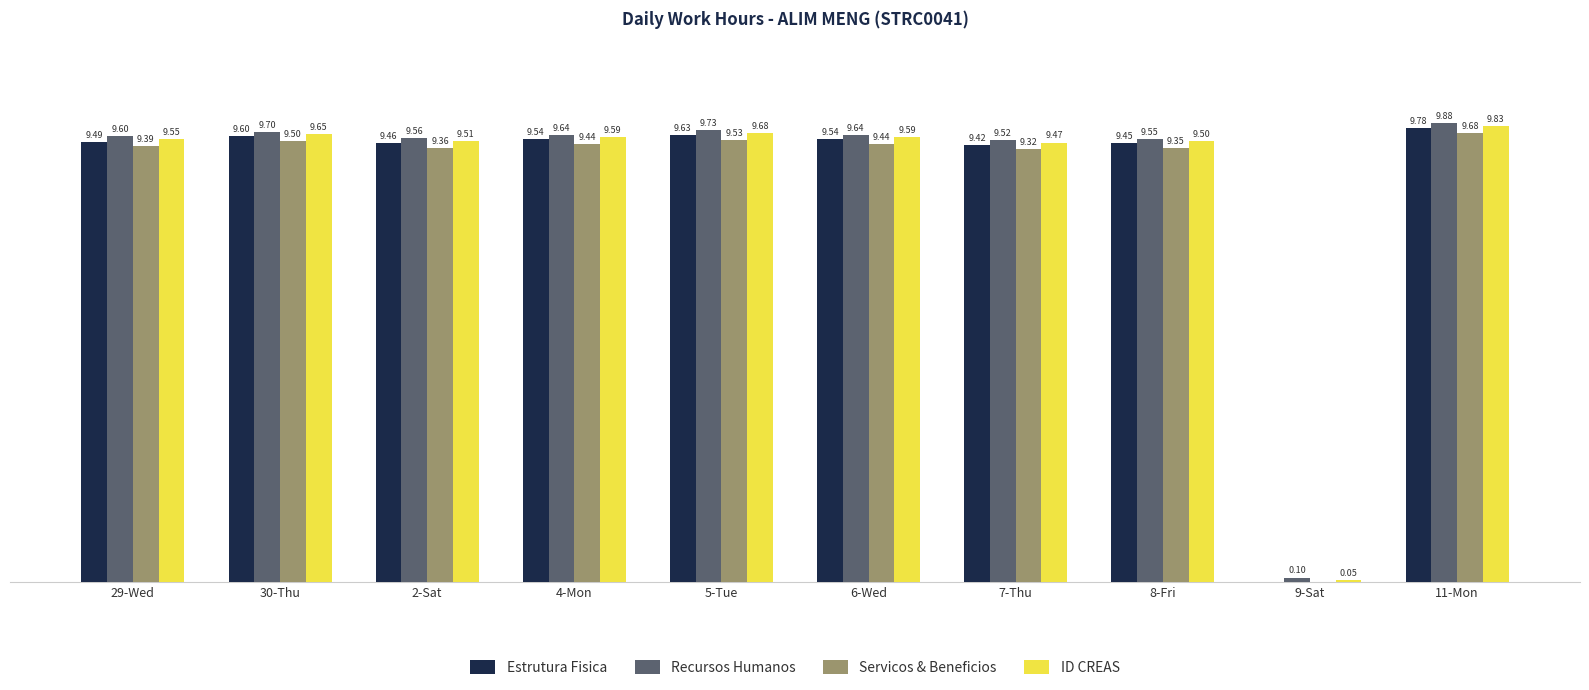

At which category is the sum across all series the highest?

11-Mon